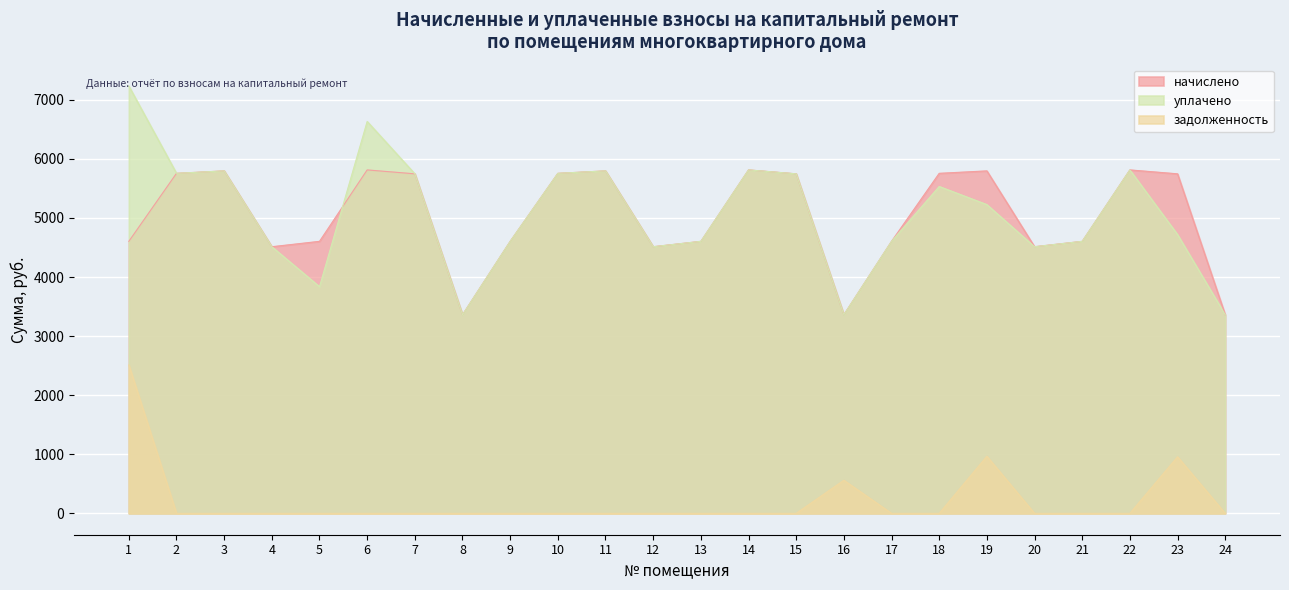

The задолженность series shows 0.0 at 14. True or false?

True